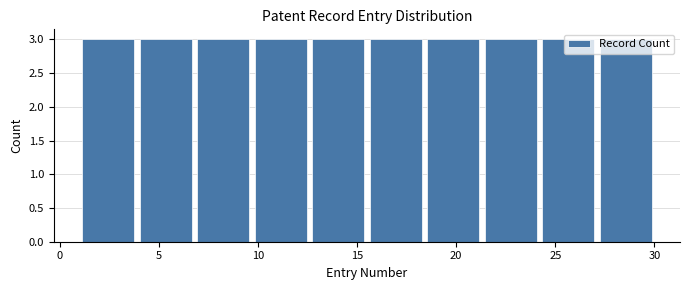

How tall is the bar that spans 1.0 to 3.9 on the x-axis? Neither the bar edges nor the heights are printed on the chart, so give them approximately, as read against the axes.

3